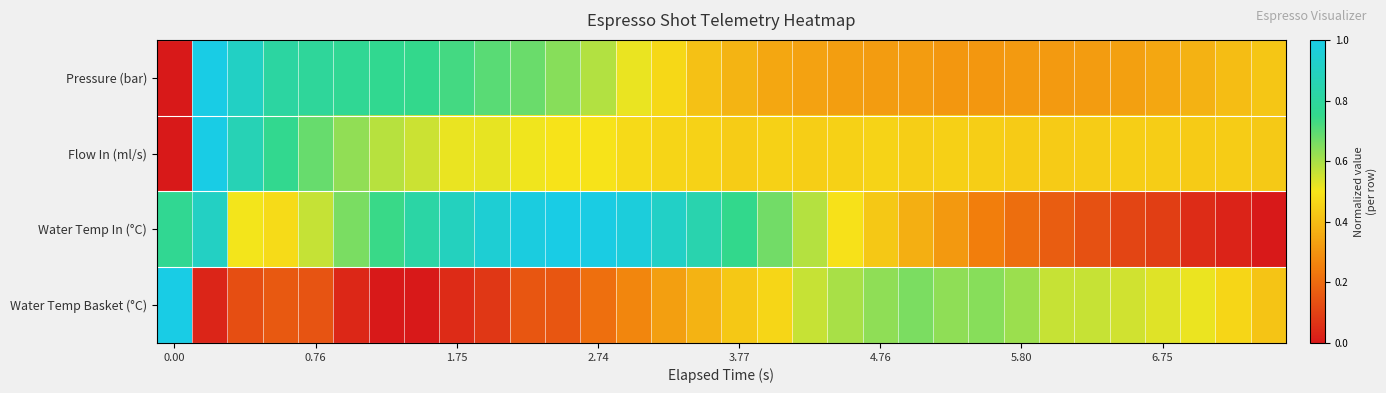

Reading right to left, extract all data points from this chart.

Pressure (bar): 0.4	0.4	0.4	0.3	0.3	0.3	0.3	0.3	0.3	0.3	0.3	0.3	0.3	0.3	0.3	0.4	0.4	0.5	0.5	0.6	0.6	0.7	0.7	0.7	0.7	0.8	0.8	0.8	0.8	0.9	1.0	0.0
Flow In (ml/s): 0.4	0.4	0.4	0.4	0.4	0.4	0.4	0.4	0.4	0.4	0.4	0.5	0.5	0.4	0.5	0.4	0.5	0.5	0.5	0.5	0.5	0.5	0.5	0.5	0.6	0.6	0.6	0.7	0.8	0.9	1.0	0.0
Water Temp In (°C): 0.0	0.0	0.0	0.1	0.1	0.1	0.2	0.2	0.2	0.3	0.4	0.4	0.5	0.6	0.7	0.8	0.8	0.9	1.0	1.0	1.0	1.0	0.9	0.9	0.8	0.7	0.7	0.6	0.5	0.5	0.9	0.8
Water Temp Basket (°C): 0.4	0.5	0.5	0.5	0.6	0.6	0.6	0.6	0.6	0.6	0.7	0.6	0.6	0.6	0.5	0.4	0.4	0.3	0.3	0.2	0.2	0.2	0.1	0.0	0.0	0.0	0.0	0.1	0.2	0.1	0.0	1.0